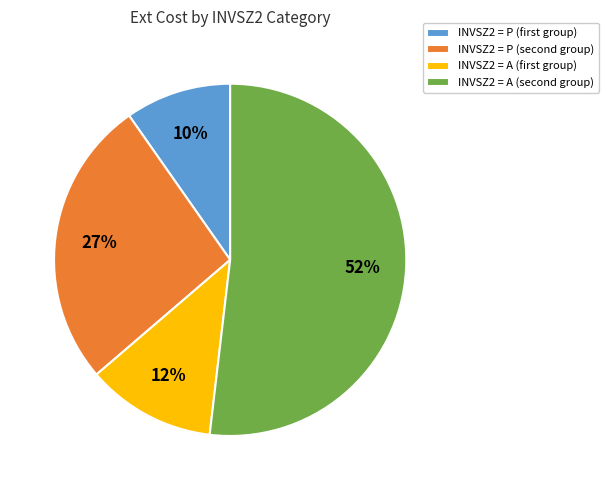

To the nearest percent, what is the average slice percentage?

25%